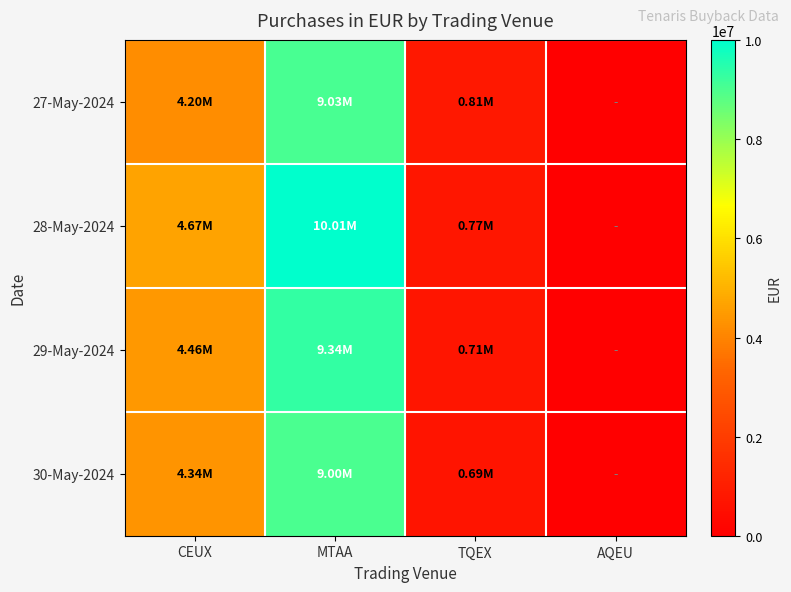

Rank the series by their maximum value, from lowest to highest.

30-May-2024, 27-May-2024, 29-May-2024, 28-May-2024